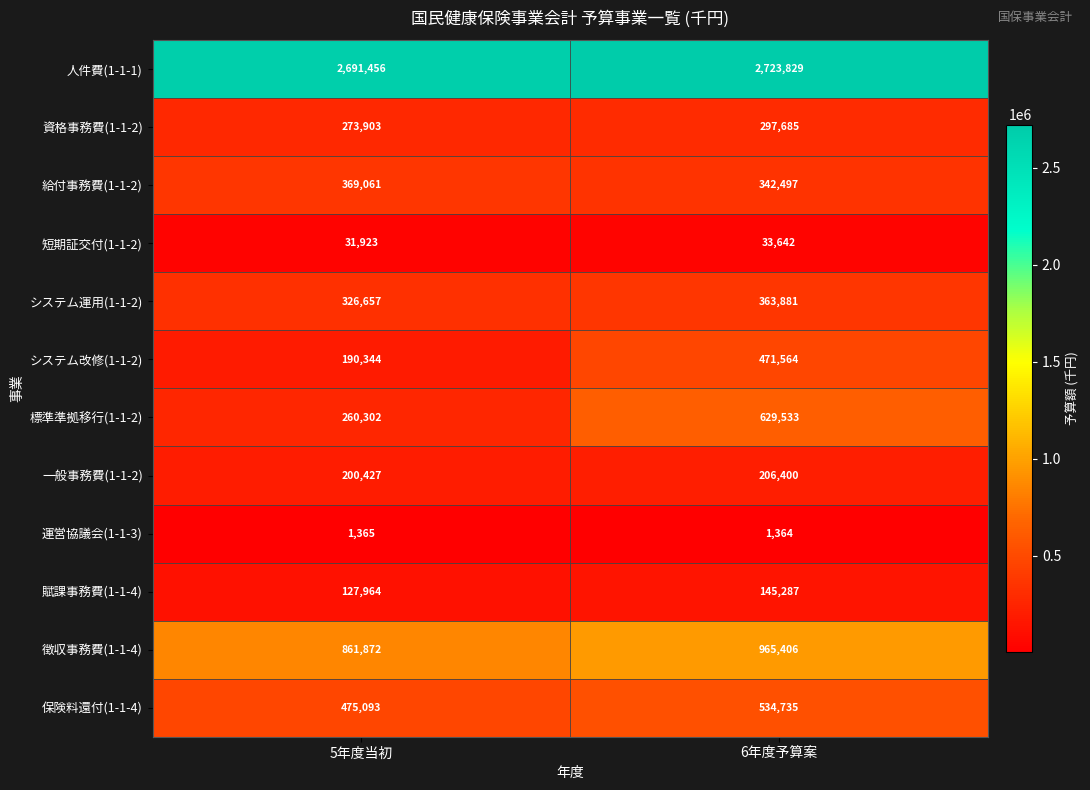

Reading left to right, list all the values displayed in this chart.

人件費(1-1-1): 5年度当初=2691456	6年度予算案=2723829
資格事務費(1-1-2): 5年度当初=273903	6年度予算案=297685
給付事務費(1-1-2): 5年度当初=369061	6年度予算案=342497
短期証交付(1-1-2): 5年度当初=31923	6年度予算案=33642
システム運用(1-1-2): 5年度当初=326657	6年度予算案=363881
システム改修(1-1-2): 5年度当初=190344	6年度予算案=471564
標準準拠移行(1-1-2): 5年度当初=260302	6年度予算案=629533
一般事務費(1-1-2): 5年度当初=200427	6年度予算案=206400
運営協議会(1-1-3): 5年度当初=1365	6年度予算案=1364
賦課事務費(1-1-4): 5年度当初=127964	6年度予算案=145287
徴収事務費(1-1-4): 5年度当初=861872	6年度予算案=965406
保険料還付(1-1-4): 5年度当初=475093	6年度予算案=534735